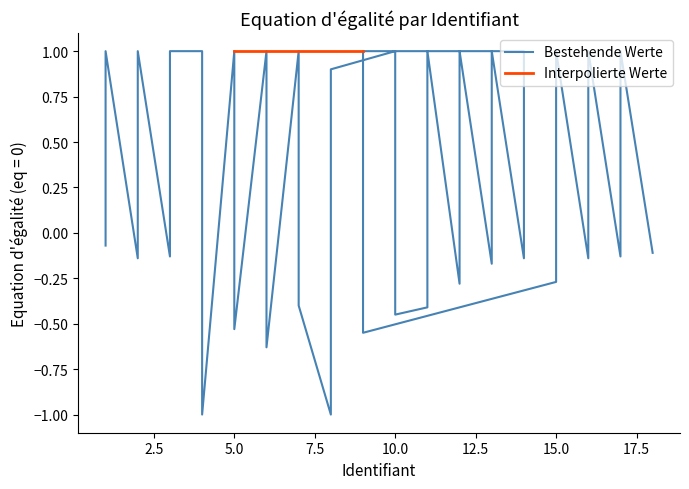

Is it true that the value at 10.0 is -0.2?

False